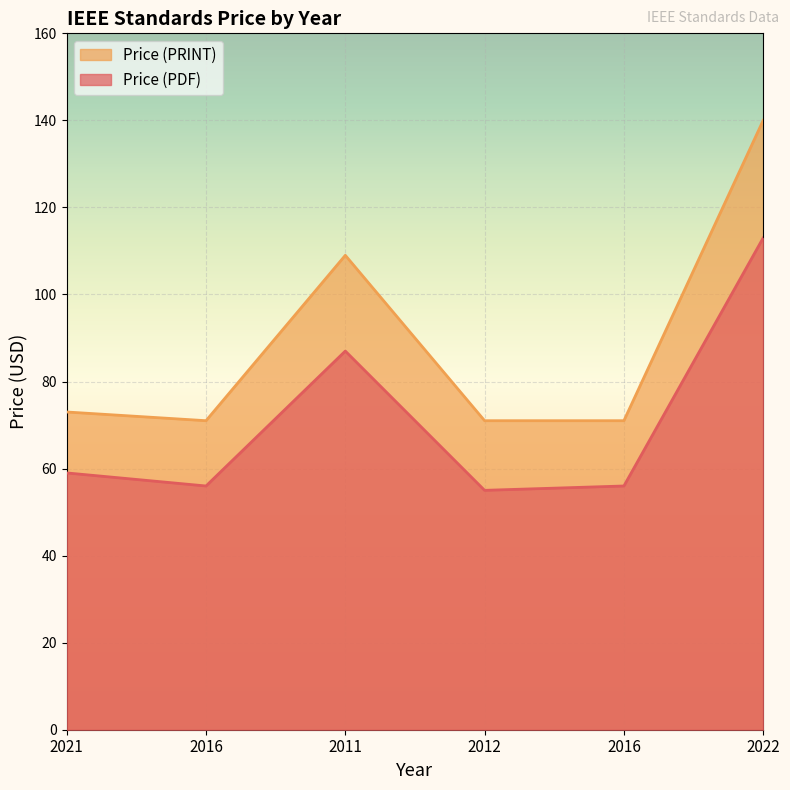

The Price (PRINT) series shows 71 at 2012. True or false?

True